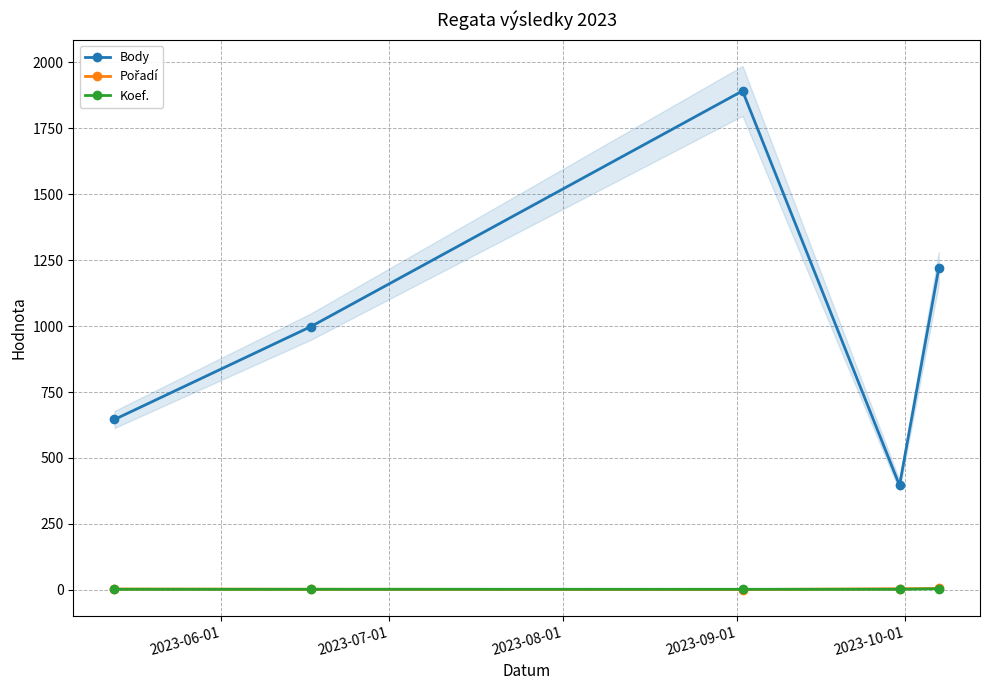

What is the value of the Koef. point at the 1st from the left?

2